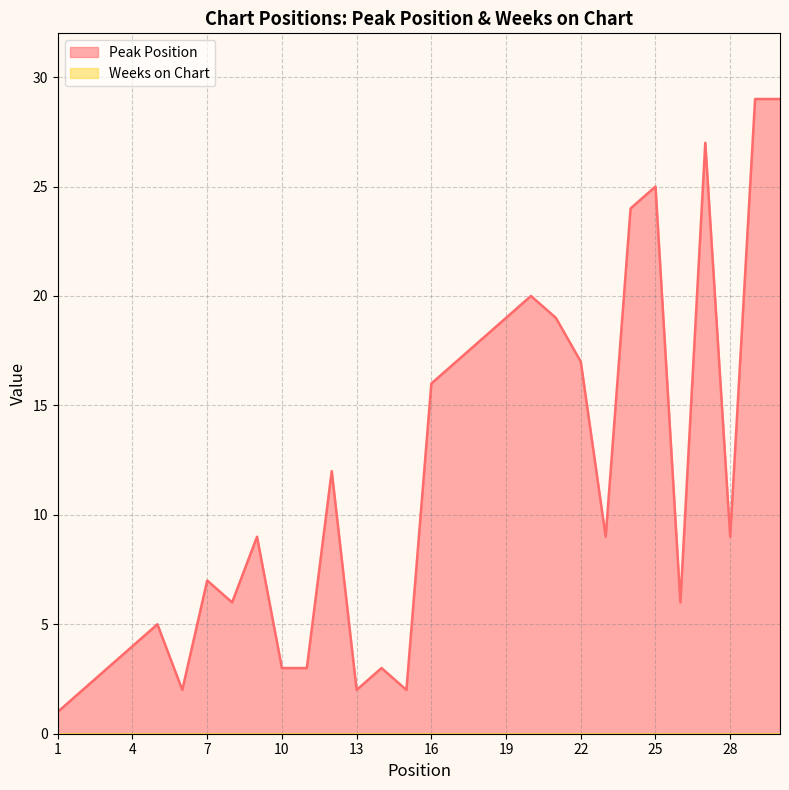

Where does the data first go above 9?

12